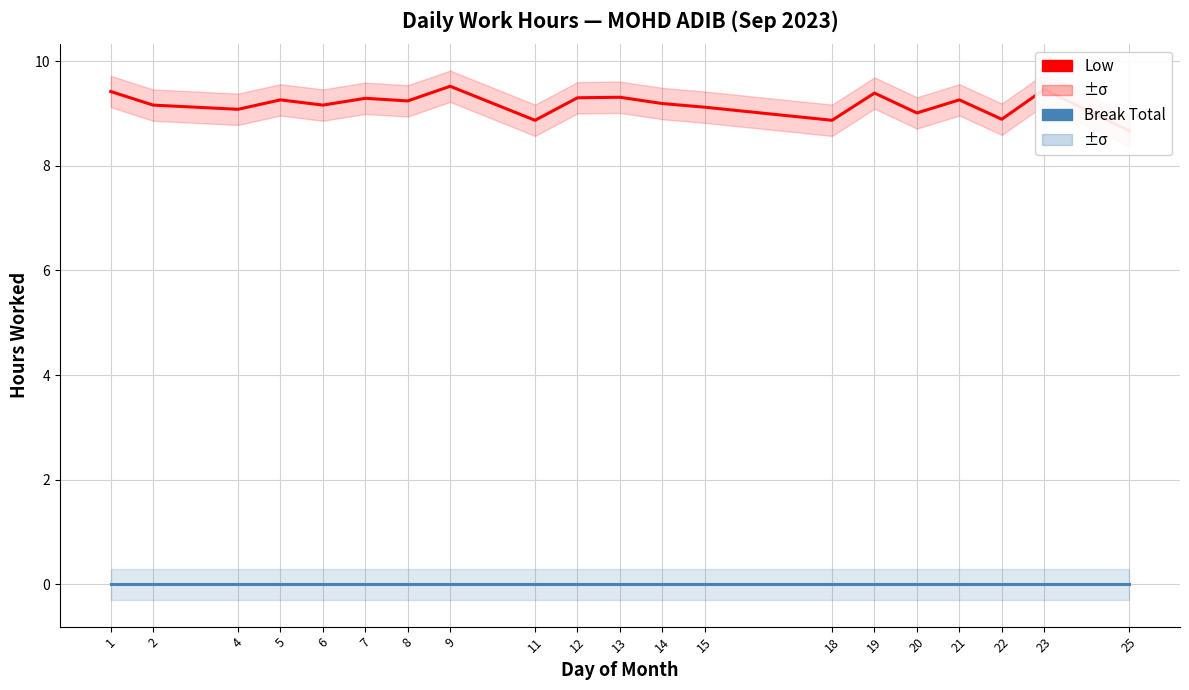

At which label is Break Total closest to 0?

1